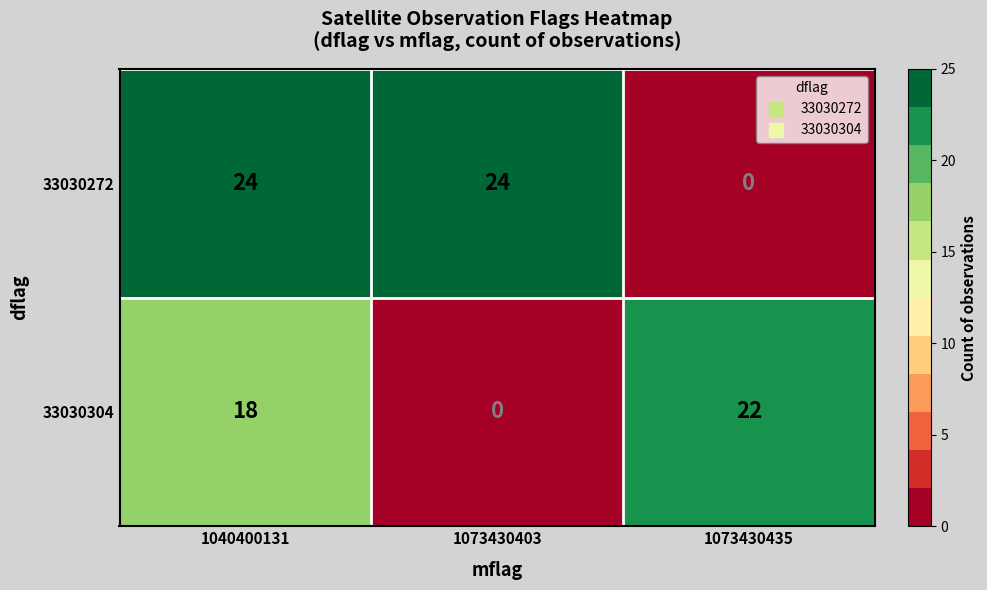

Between 1073430403 and 1073430435, which series saw the biggest shift?

33030272